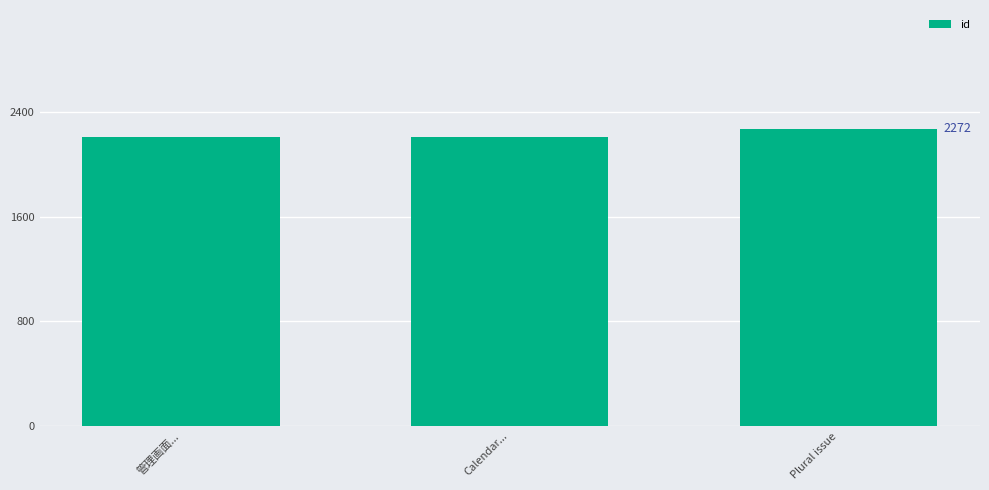

What is the label of the 3rd bar from the right?

管理画面...